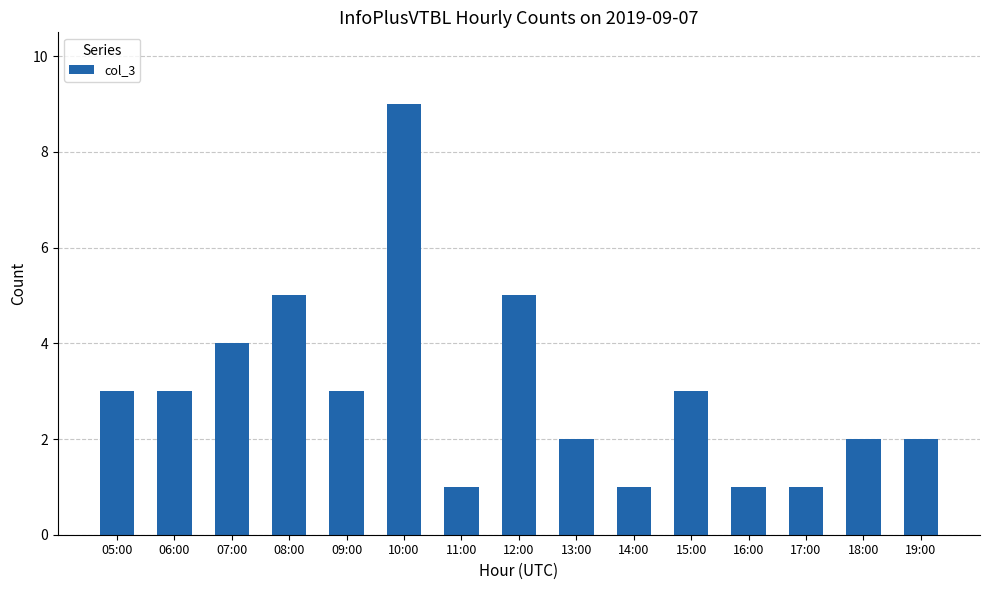

What is the label of the 15th bar from the right?

05:00